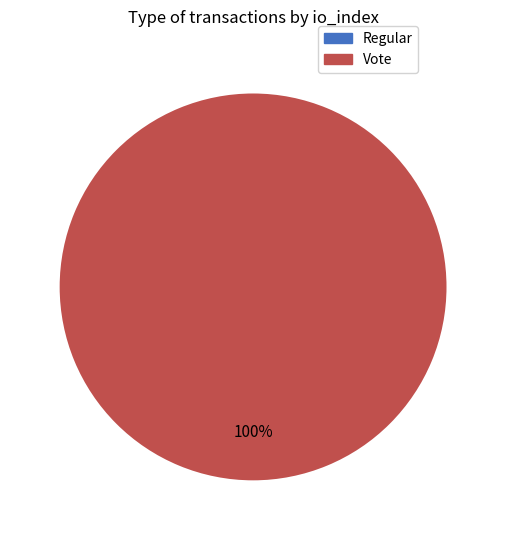

Is there any slice that represents more than half of the pie?

Yes